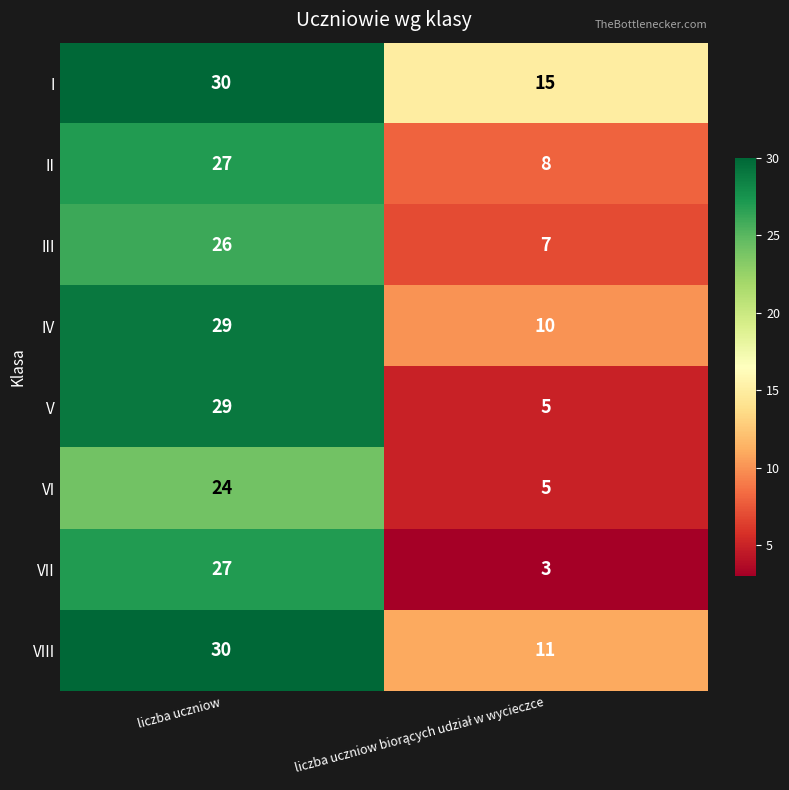

Count the number of data series in this chart.

8